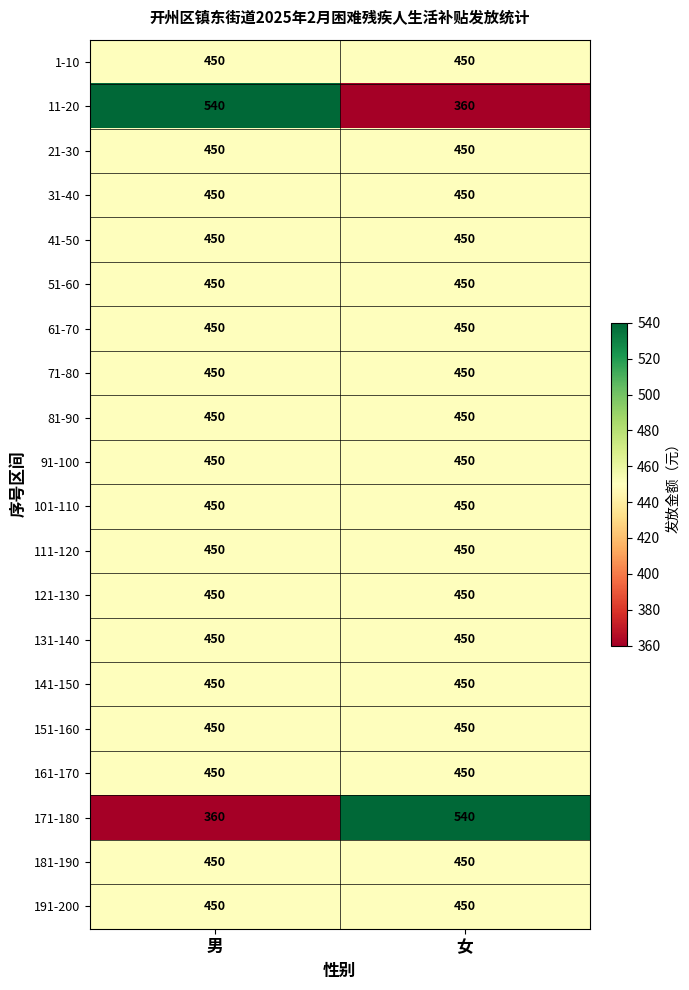

What is the lowest value of the 151-160 series?

450